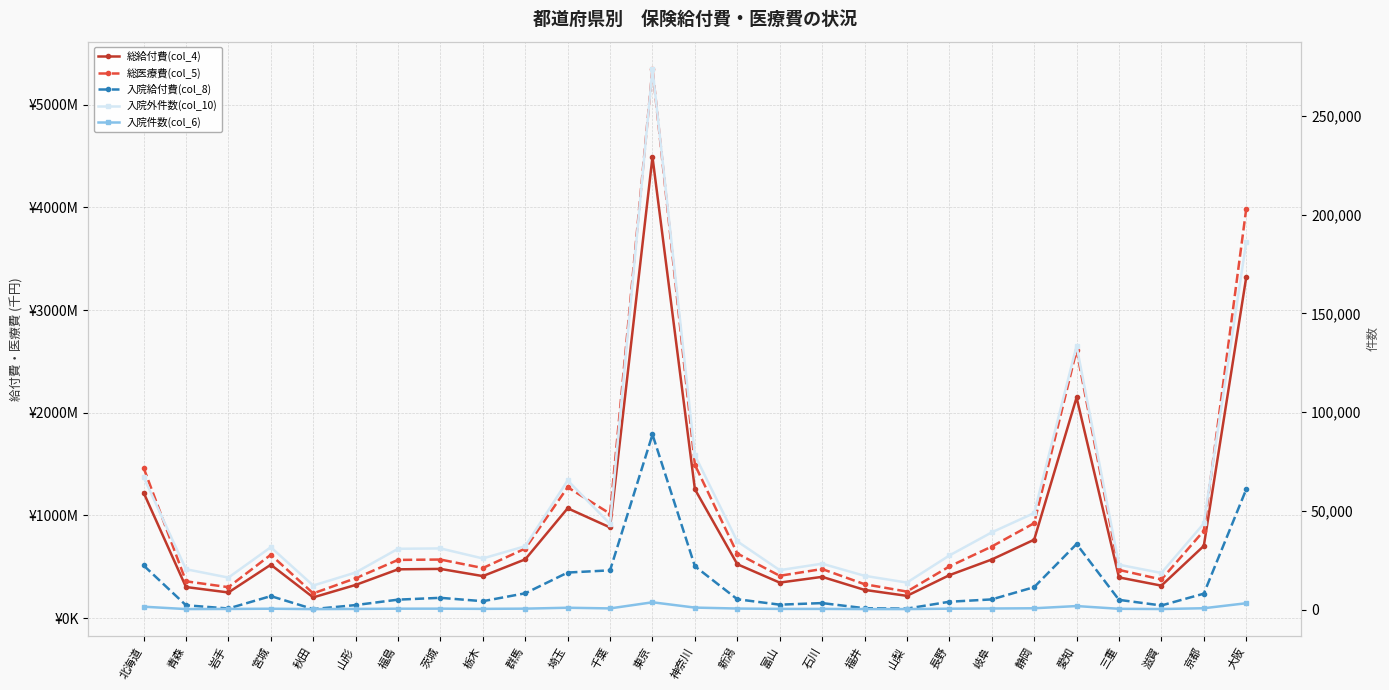

Is the value of 入院件数(col_6) at 北海道 greater than the value of 入院外件数(col_10) at 神奈川?

No